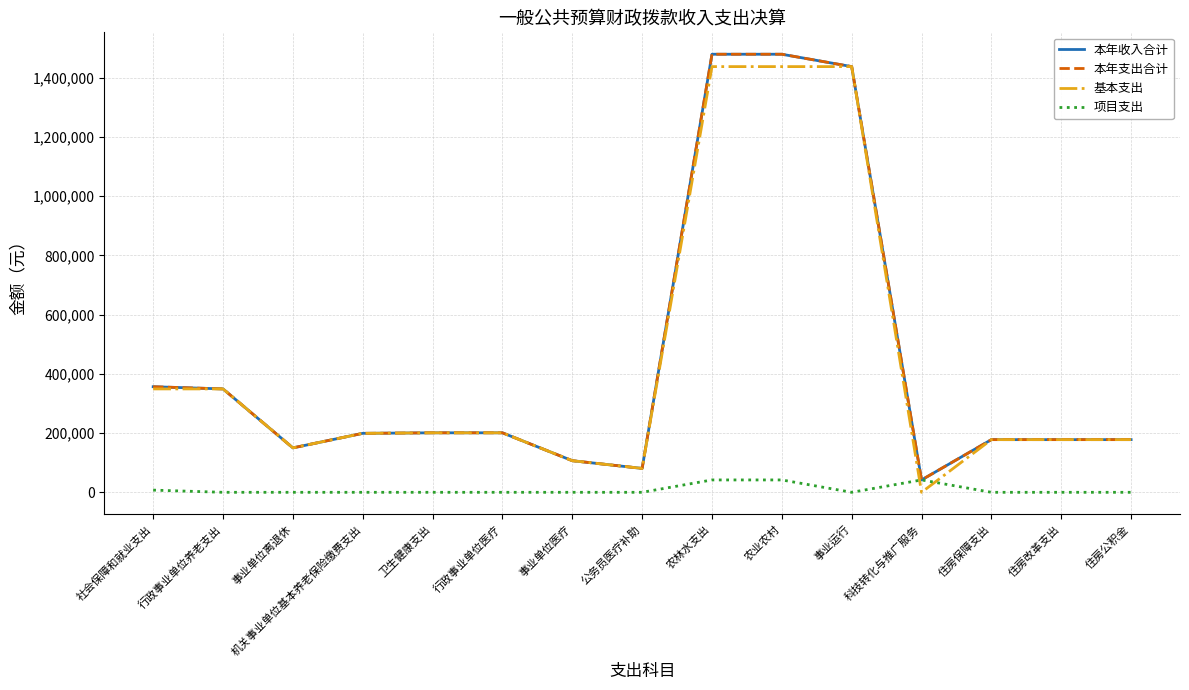

Does the chart have visible grid lines?

Yes